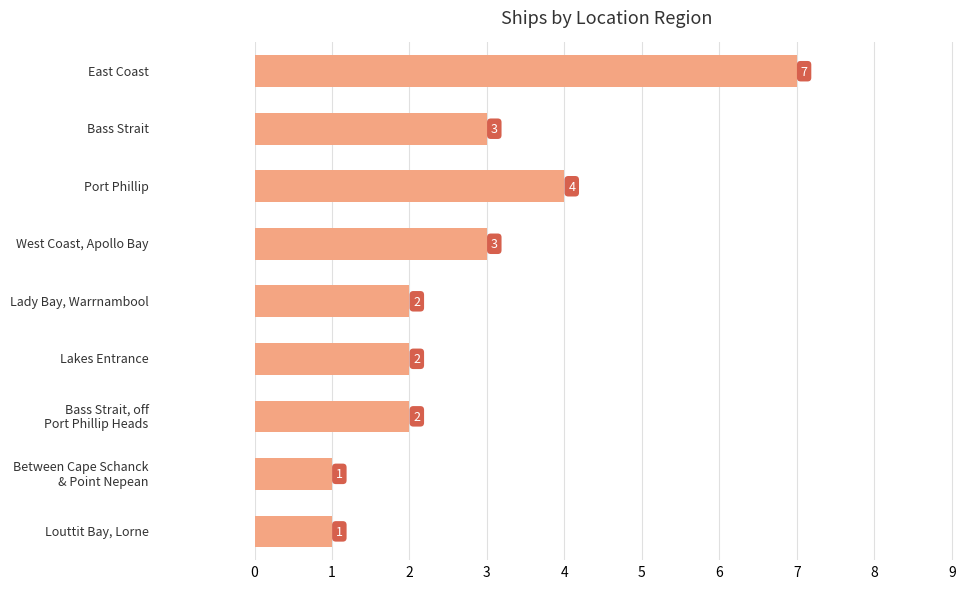

How many values are below 2?

2